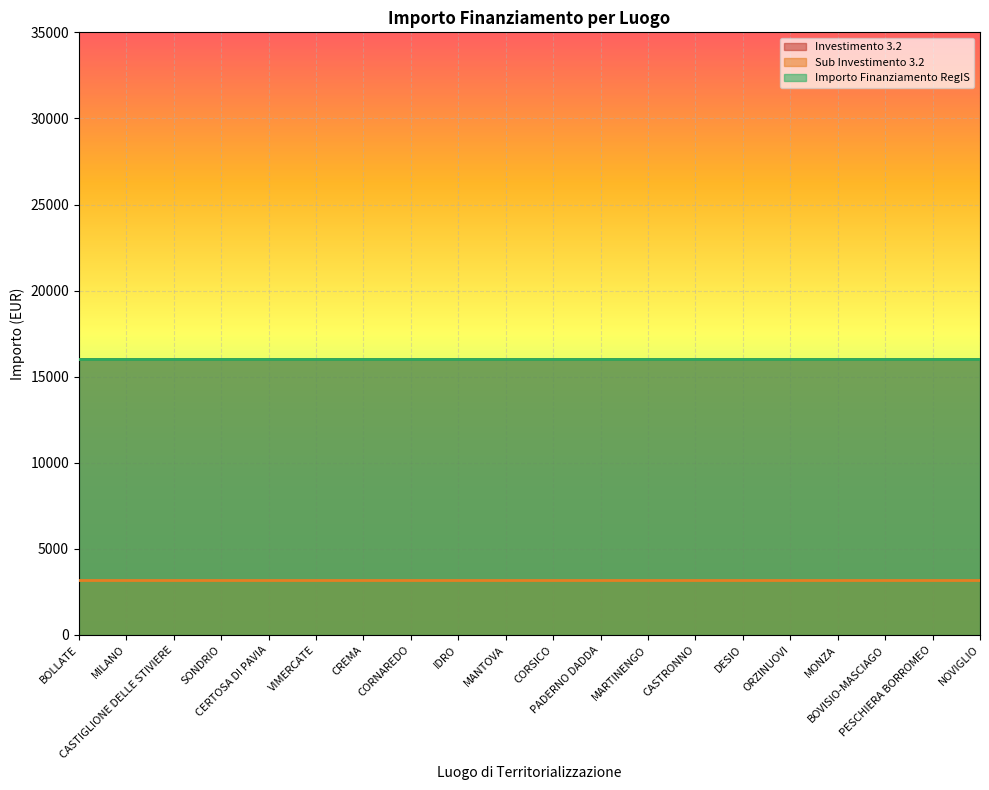

True or false: Sub Investimento 3.2 and Investimento 3.2 intersect in this chart.

False